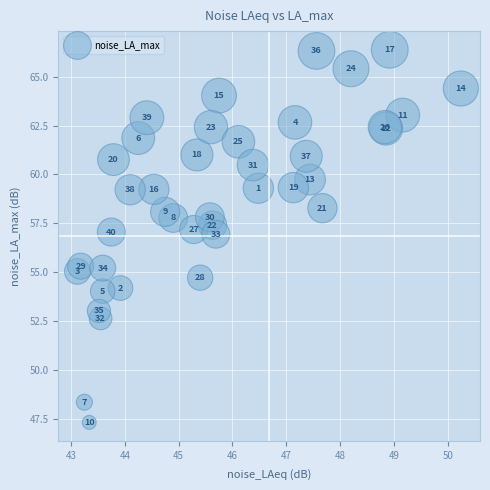

What Y value in the scatter plot is closest to 56?

55.3